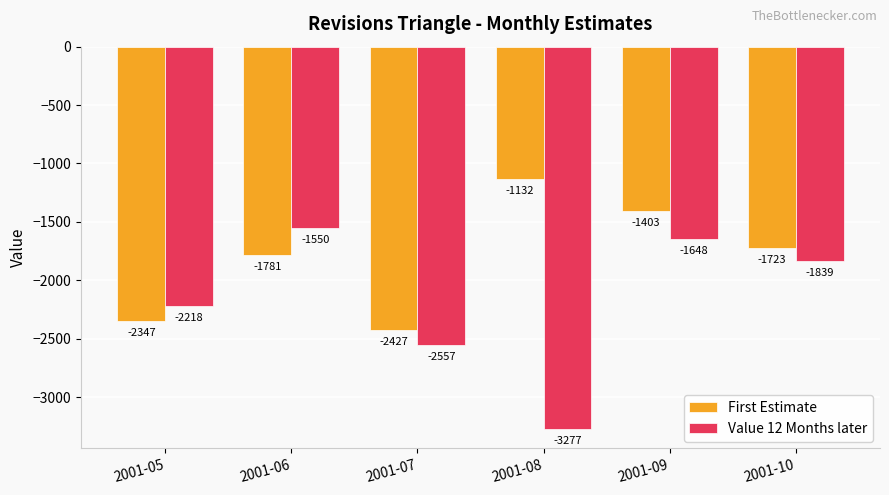

At 2001-05, list the series in order from largest to smallest.

Value 12 Months later, First Estimate